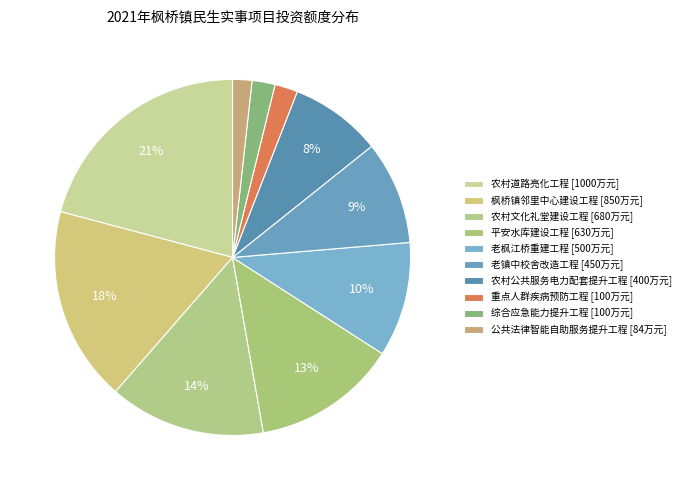

Count the number of slices in the pie.

10